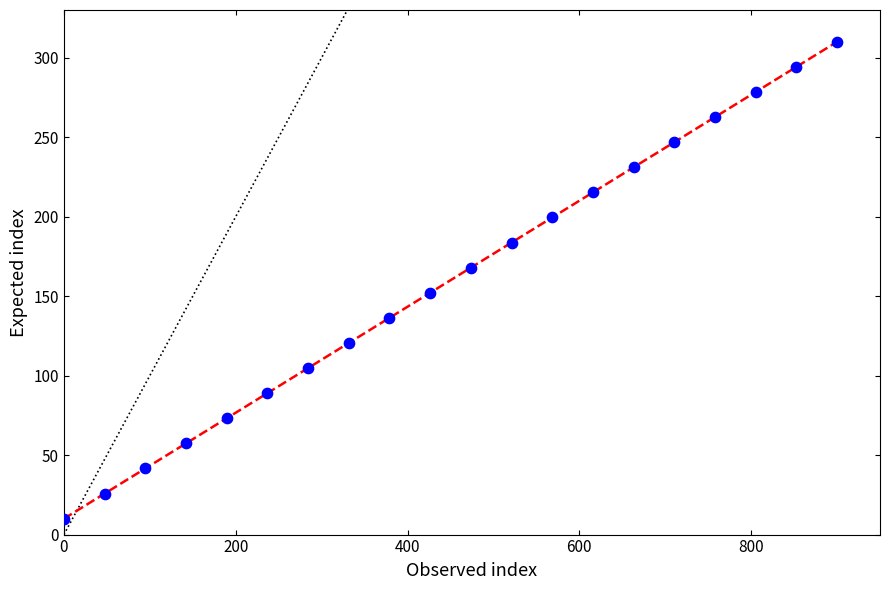

What is the range of Y values (max minus min)?

300.0